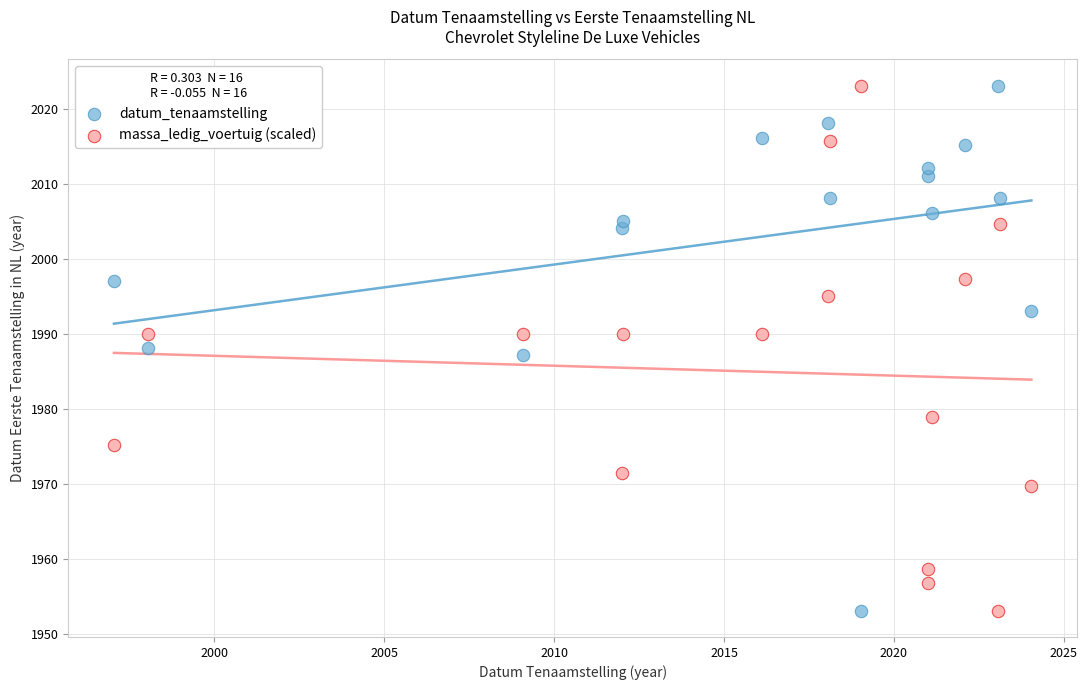

What are all the series names shown in the legend?

datum_tenaamstelling, massa_ledig_voertuig (scaled)